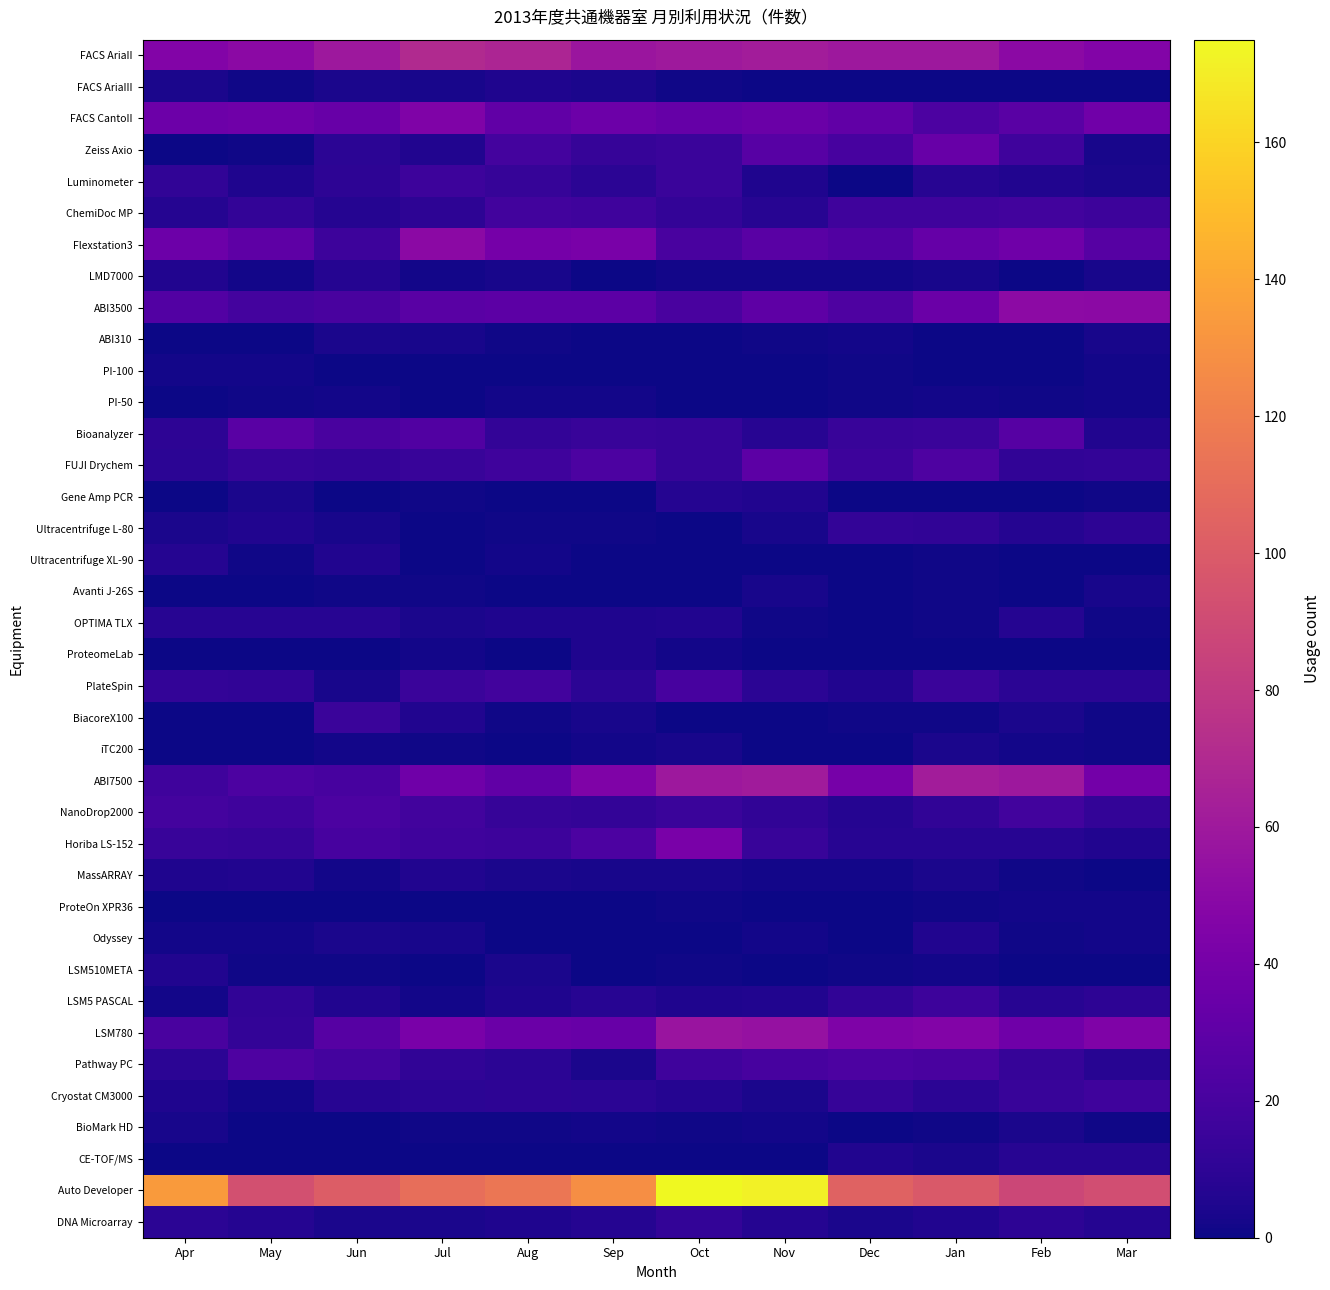

Rank the series at Jul from lowest to highest value.

PI-100, PI-50, Ultracentrifuge L-80, Ultracentrifuge XL-90, ProteOn XPR36, LSM510META, CE-TOF/MS, Gene Amp PCR, Avanti J-26S, iTC200, BioMark HD, LMD7000, ProteomeLab, LSM5 PASCAL, FACS AriaIII, ABI310, Odyssey, OPTIMA TLX, DNA Microarray, Zeiss Axio, BiacoreX100, MassARRAY, Cryostat CM3000, ChemiDoc MP, Pathway PC, FUJI Drychem, PlateSpin, Luminometer, Horiba LS-152, NanoDrop2000, Bioanalyzer, ABI3500, ABI7500, LSM780, FACS CantoII, Flexstation3, FACS AriaII, Auto Developer